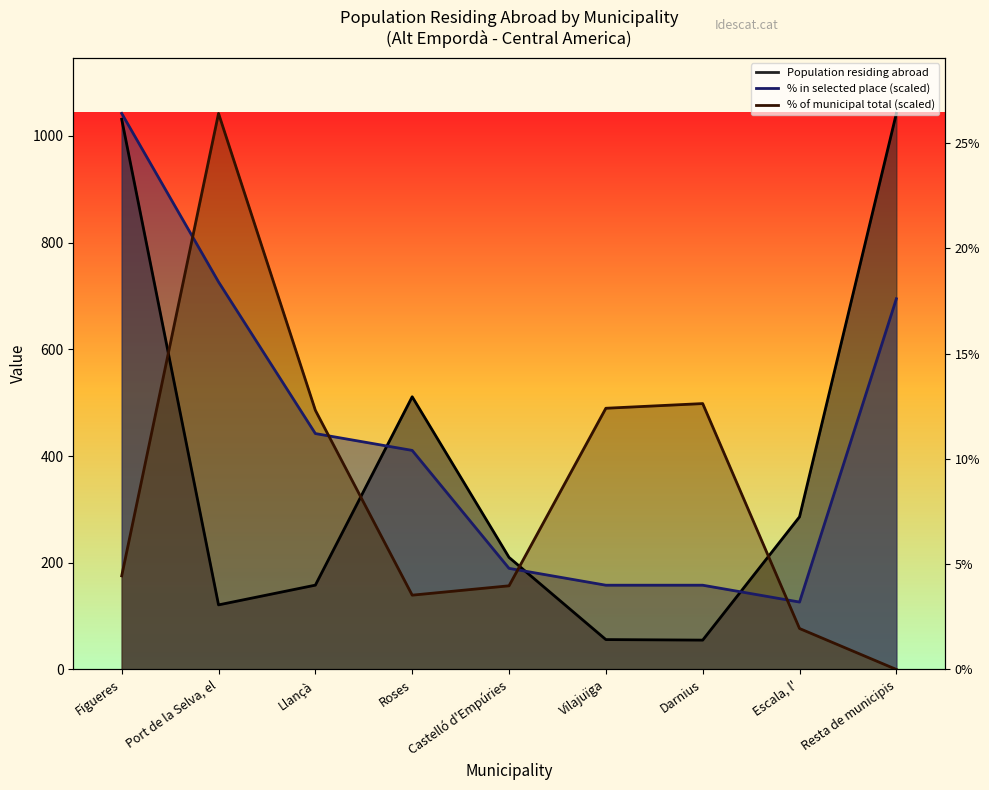

At which label is % in selected place closest to 584?

Resta de municipis